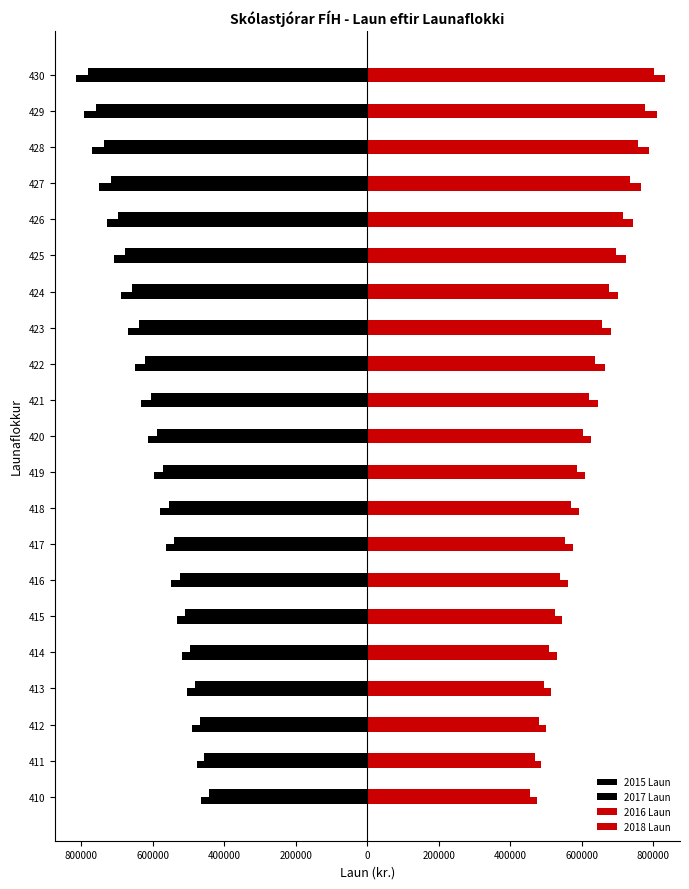

What is the greatest value displayed?

832576